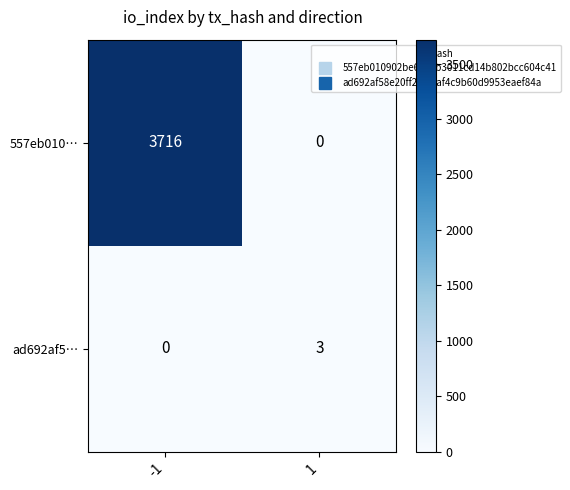

What is the total value across all series at 1?

3